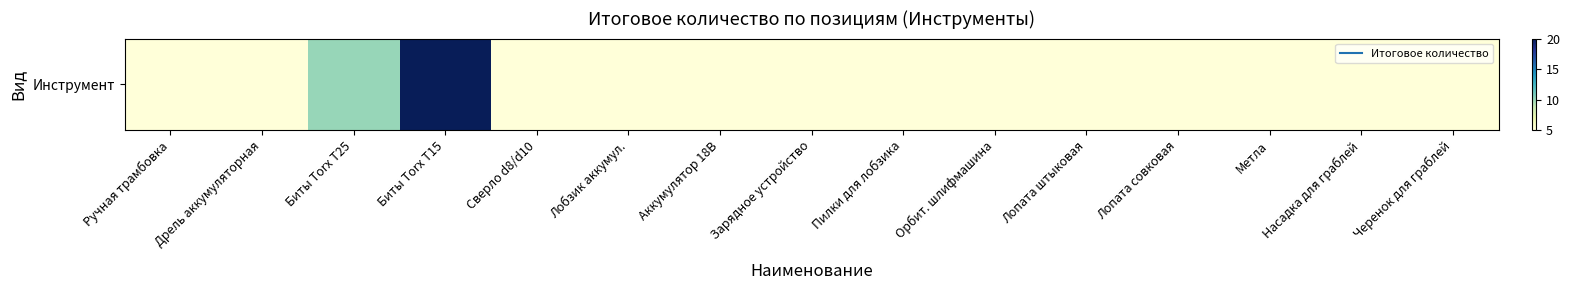

What is the ratio of the value at Лопата совковая to the value at Зарядное устройство?

1.0